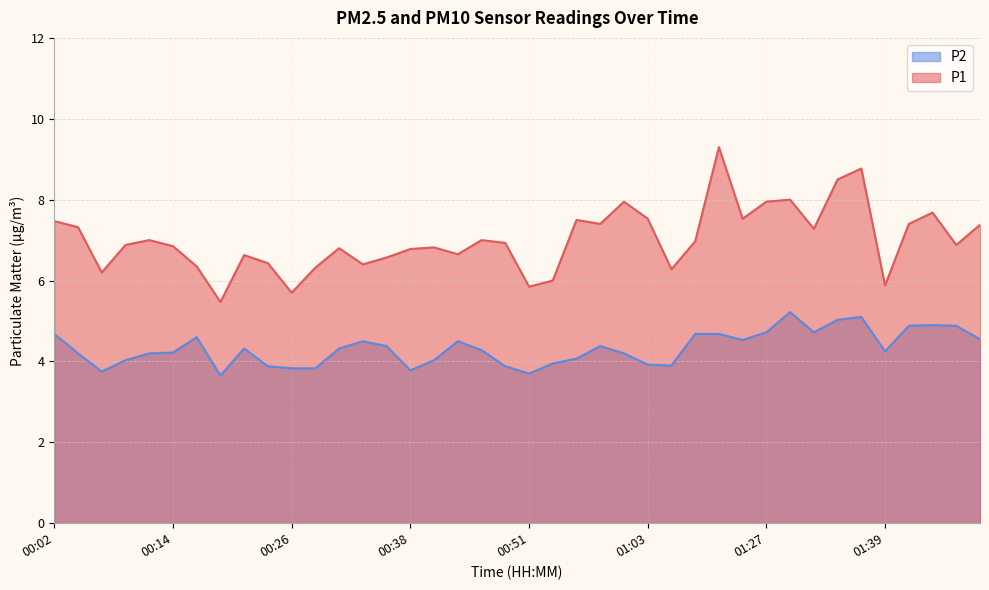

What is the difference between the maximum and minimum values in the P2 series?

1.6